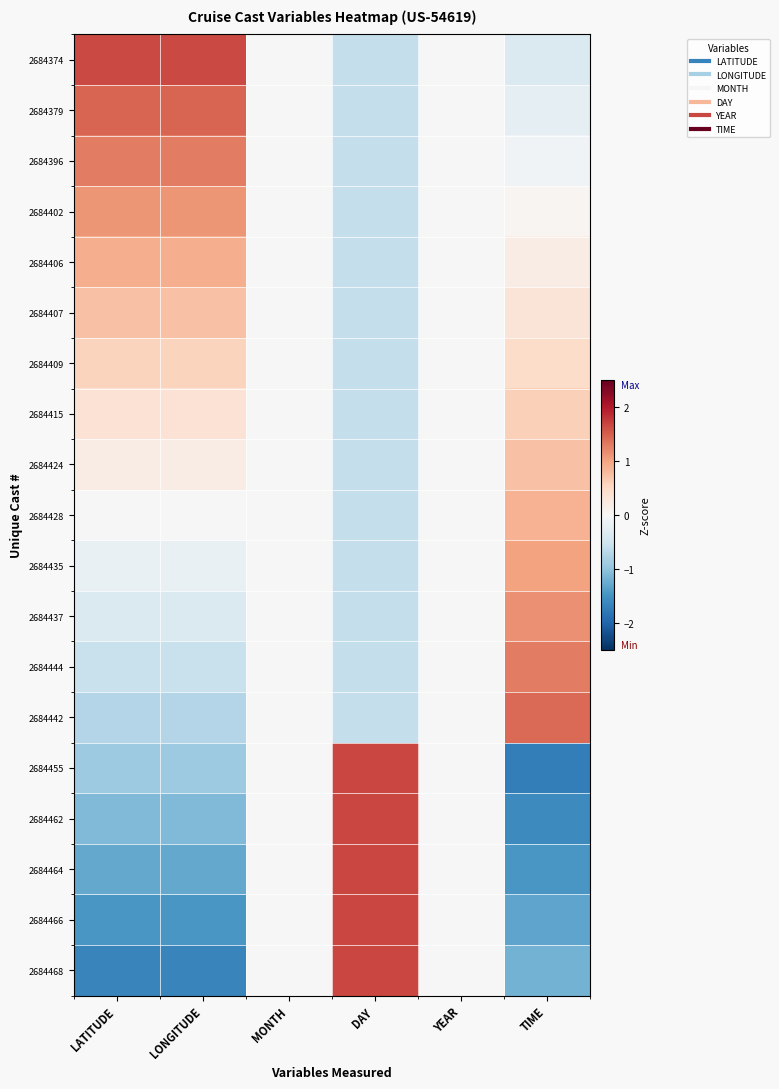

Reading right to left, transcribe all the data shown in this chart.

2684374: TIME=-0.4	YEAR=0.0	DAY=-0.6	MONTH=0.0	LONGITUDE=1.6	LATITUDE=1.6
2684379: TIME=-0.2	YEAR=0.0	DAY=-0.6	MONTH=0.0	LONGITUDE=1.5	LATITUDE=1.5
2684396: TIME=-0.1	YEAR=0.0	DAY=-0.6	MONTH=0.0	LONGITUDE=1.3	LATITUDE=1.3
2684402: TIME=0.0	YEAR=0.0	DAY=-0.6	MONTH=0.0	LONGITUDE=1.1	LATITUDE=1.1
2684406: TIME=0.2	YEAR=0.0	DAY=-0.6	MONTH=0.0	LONGITUDE=0.9	LATITUDE=0.9
2684407: TIME=0.3	YEAR=0.0	DAY=-0.6	MONTH=0.0	LONGITUDE=0.7	LATITUDE=0.7
2684409: TIME=0.5	YEAR=0.0	DAY=-0.6	MONTH=0.0	LONGITUDE=0.5	LATITUDE=0.5
2684415: TIME=0.6	YEAR=0.0	DAY=-0.6	MONTH=0.0	LONGITUDE=0.4	LATITUDE=0.4
2684424: TIME=0.7	YEAR=0.0	DAY=-0.6	MONTH=0.0	LONGITUDE=0.2	LATITUDE=0.2
2684428: TIME=0.9	YEAR=0.0	DAY=-0.6	MONTH=0.0	LONGITUDE=0.0	LATITUDE=0.0
2684435: TIME=1.0	YEAR=0.0	DAY=-0.6	MONTH=0.0	LONGITUDE=-0.2	LATITUDE=-0.2
2684437: TIME=1.1	YEAR=0.0	DAY=-0.6	MONTH=0.0	LONGITUDE=-0.4	LATITUDE=-0.4
2684444: TIME=1.3	YEAR=0.0	DAY=-0.6	MONTH=0.0	LONGITUDE=-0.5	LATITUDE=-0.5
2684442: TIME=1.4	YEAR=0.0	DAY=-0.6	MONTH=0.0	LONGITUDE=-0.7	LATITUDE=-0.7
2684455: TIME=-1.7	YEAR=0.0	DAY=1.7	MONTH=0.0	LONGITUDE=-0.9	LATITUDE=-0.9
2684462: TIME=-1.6	YEAR=0.0	DAY=1.7	MONTH=0.0	LONGITUDE=-1.1	LATITUDE=-1.1
2684464: TIME=-1.5	YEAR=0.0	DAY=1.7	MONTH=0.0	LONGITUDE=-1.3	LATITUDE=-1.3
2684466: TIME=-1.3	YEAR=0.0	DAY=1.7	MONTH=0.0	LONGITUDE=-1.5	LATITUDE=-1.5
2684468: TIME=-1.2	YEAR=0.0	DAY=1.7	MONTH=0.0	LONGITUDE=-1.6	LATITUDE=-1.6